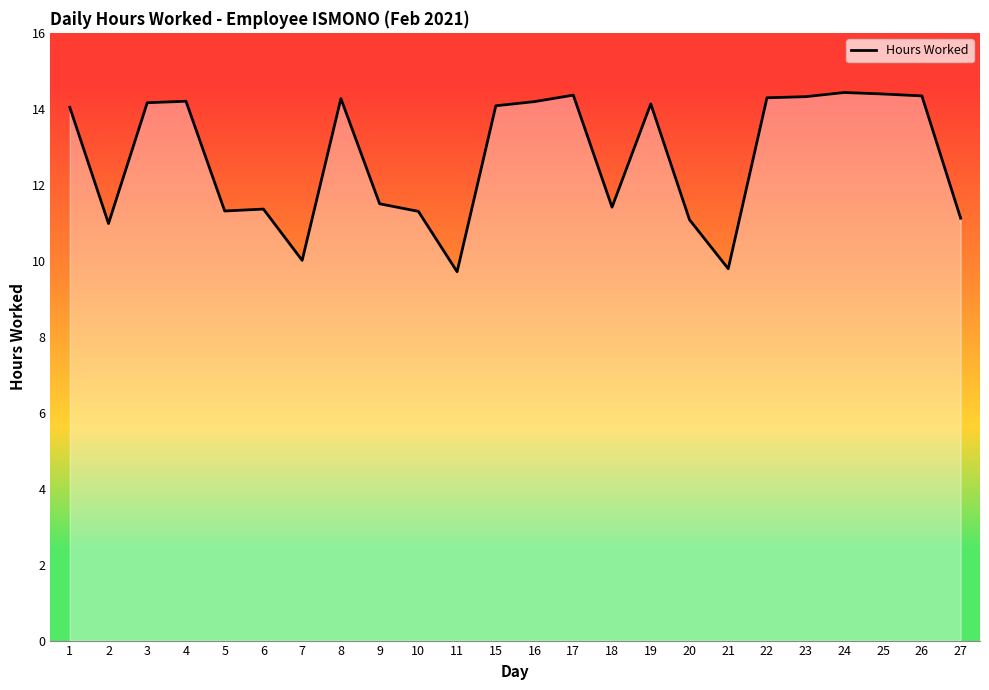

What is the approximate value at 10?

11.3